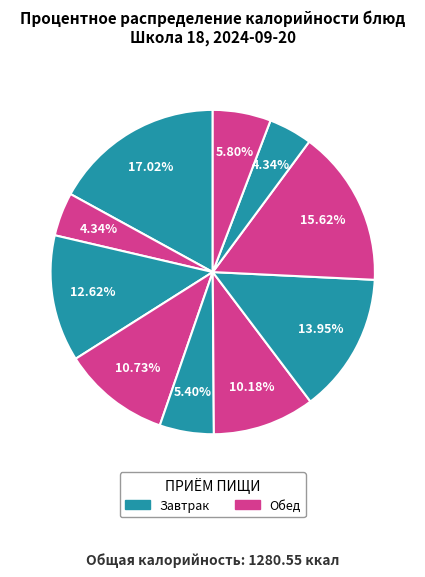

Count the number of slices in the pie.

10